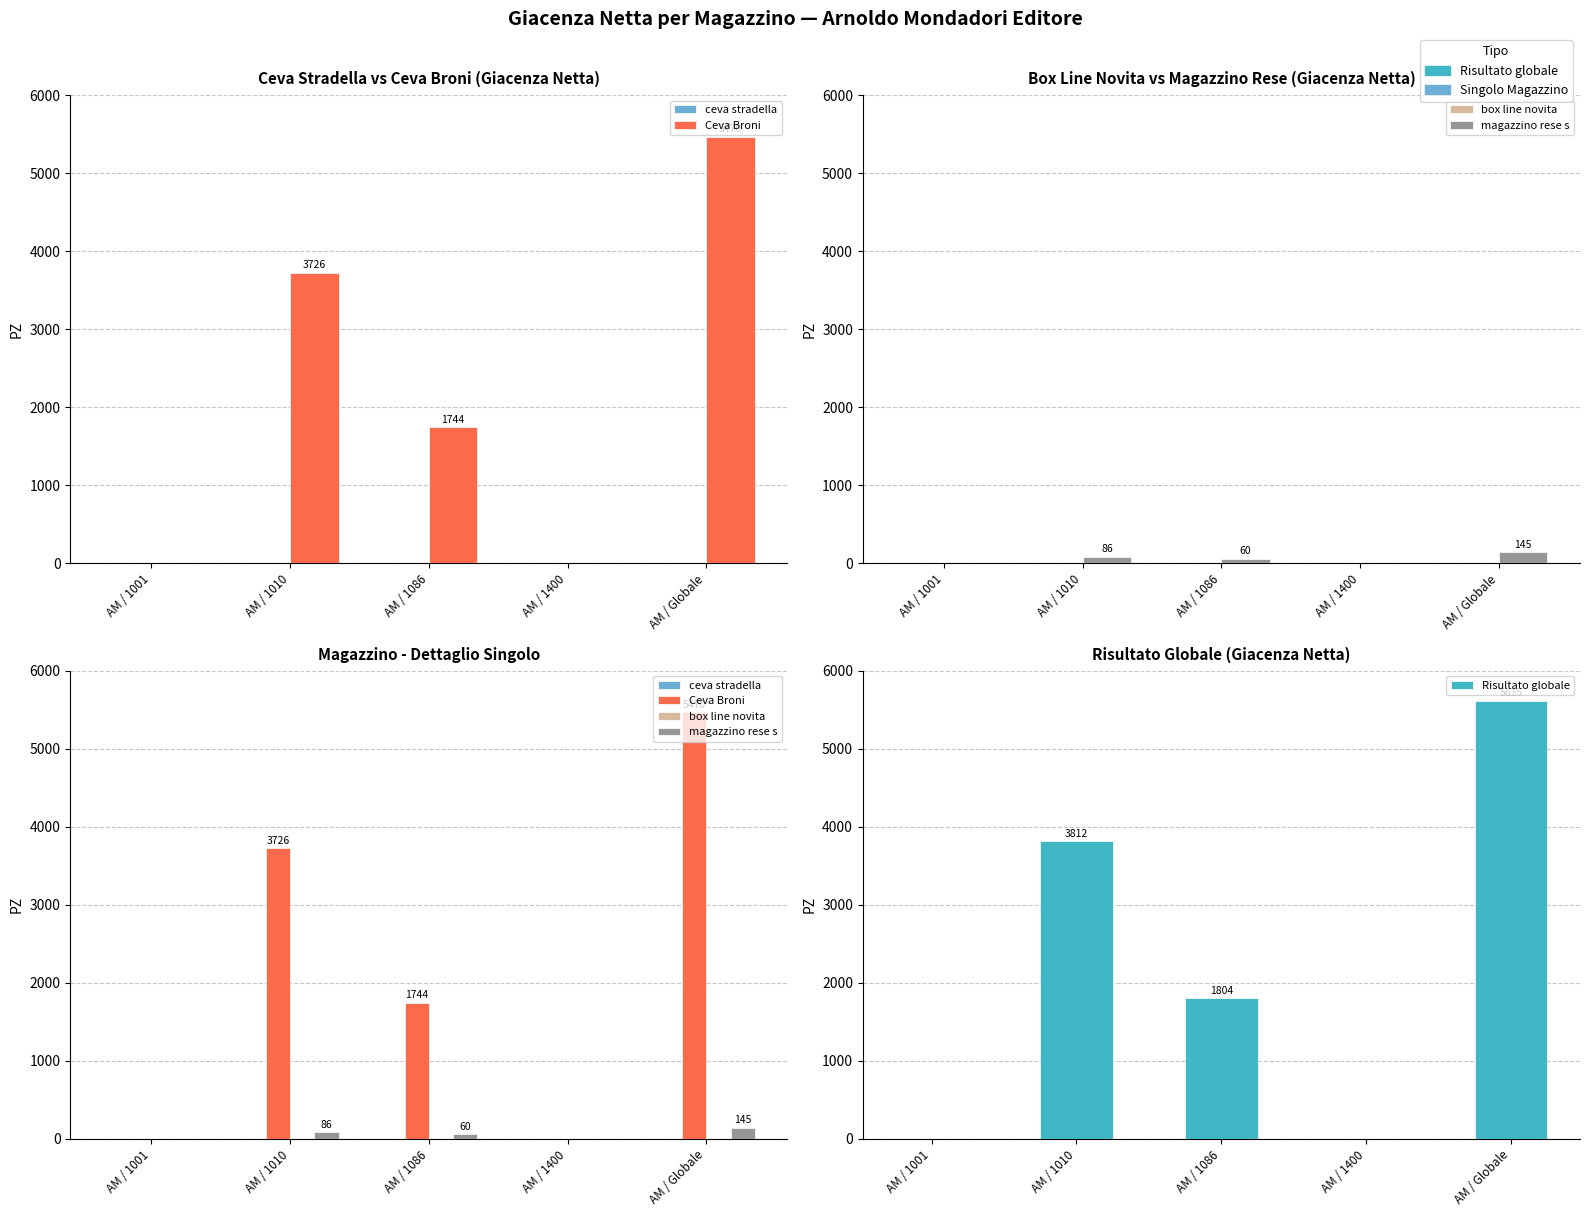

Which has a higher value, AM / Globale or AM / 1400?

AM / Globale